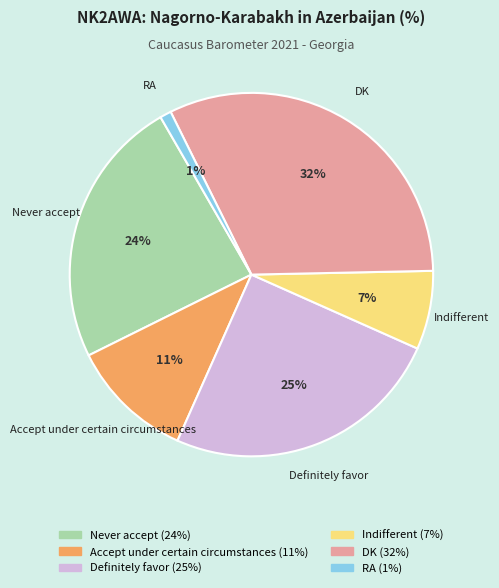

Does Never accept account for over 50% of the chart?

No